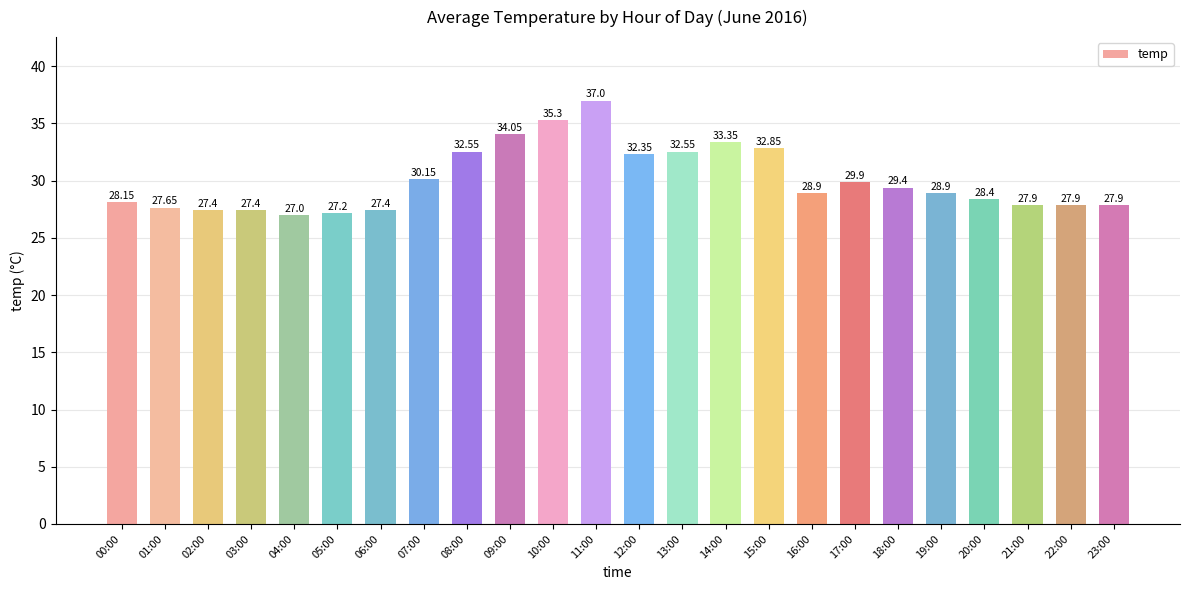

Approximately how many times larger is the value at 06:00 compared to 00:00?

1.0